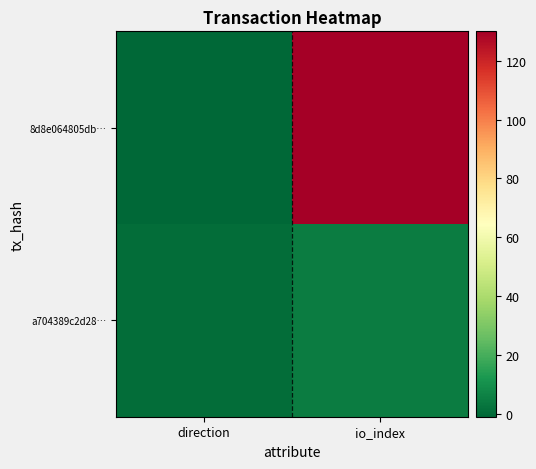

What is the minimum value shown in the chart?

-1